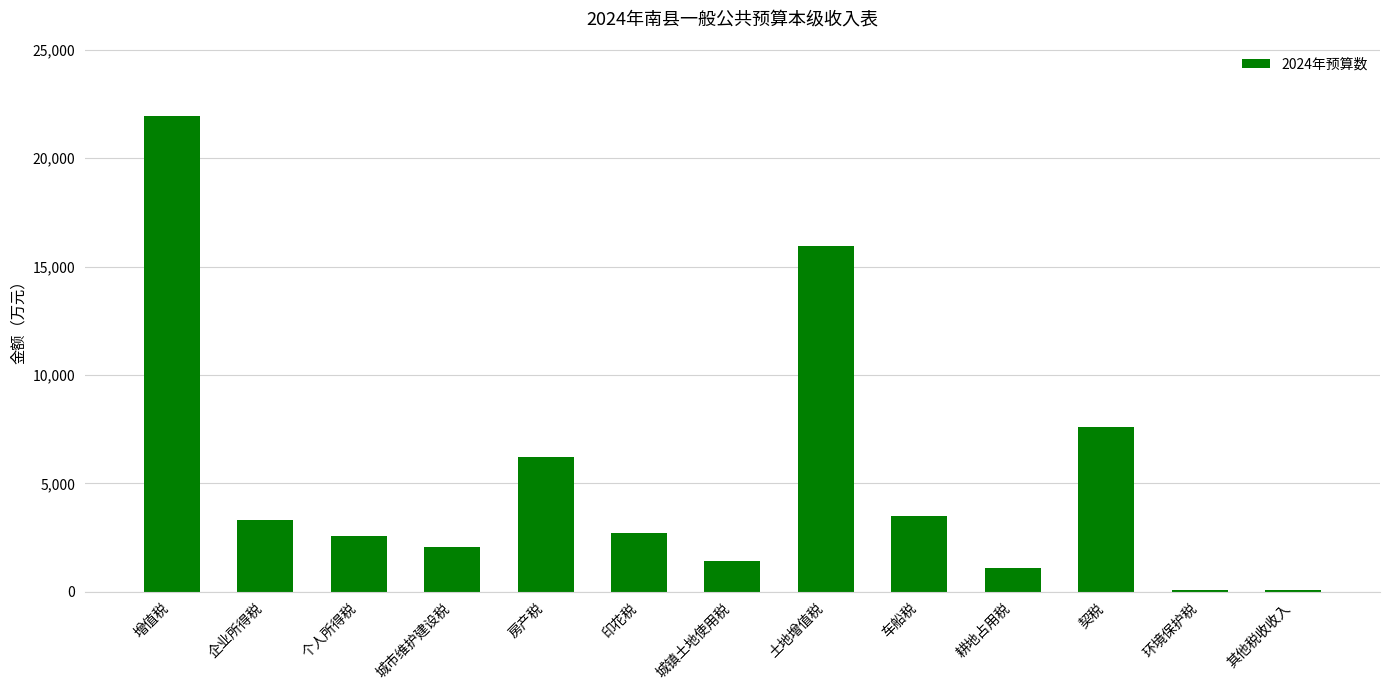

What is the sum of the values at 耕地占用税 and 土地增值税?

17058